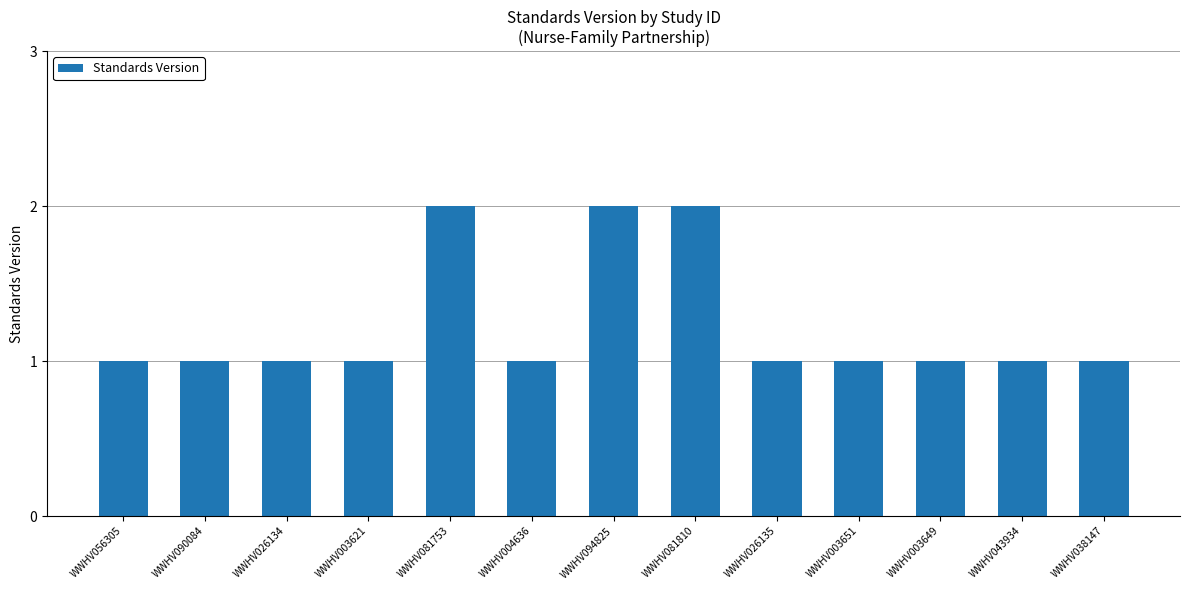

What is the label of the 10th bar from the left?

WWHV003651